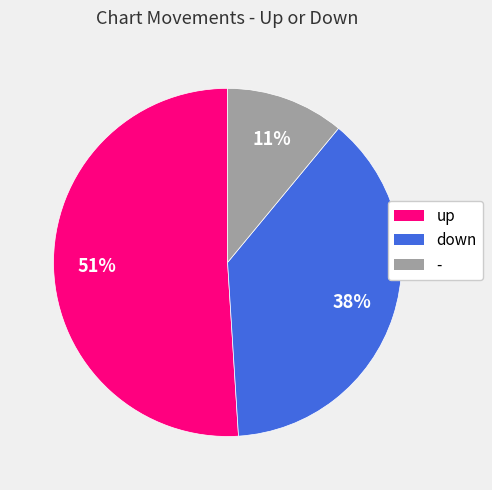

To the nearest percent, what is the difference between the up and down slice percentages?

13%